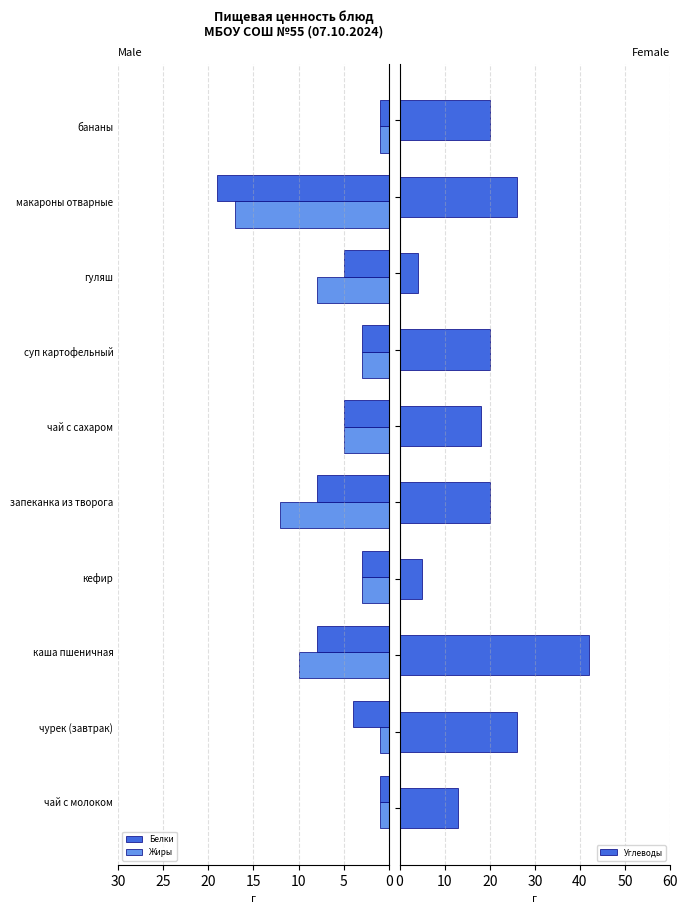

The value of Углеводы at 25 is 27. True or false?

False